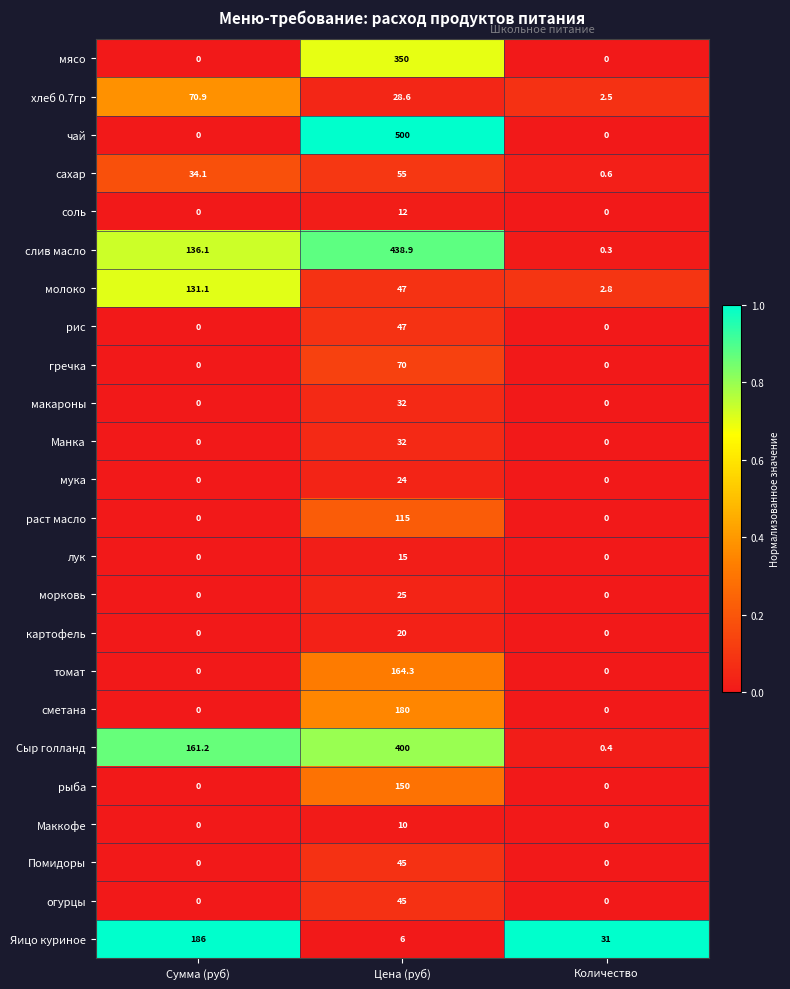

Is it true that слив масло equals 66.6 at Сумма (руб)?

False